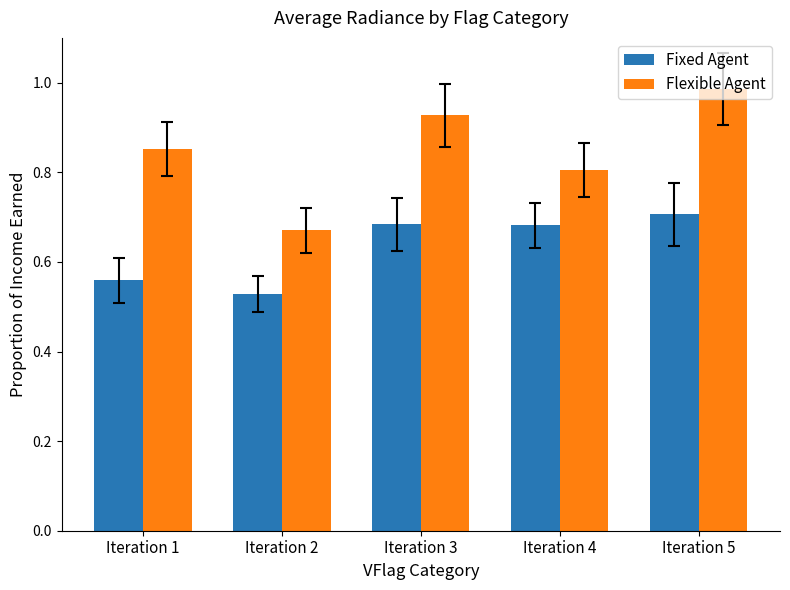

Between Iteration 1 and Iteration 2, which series saw the biggest shift?

Flexible Agent